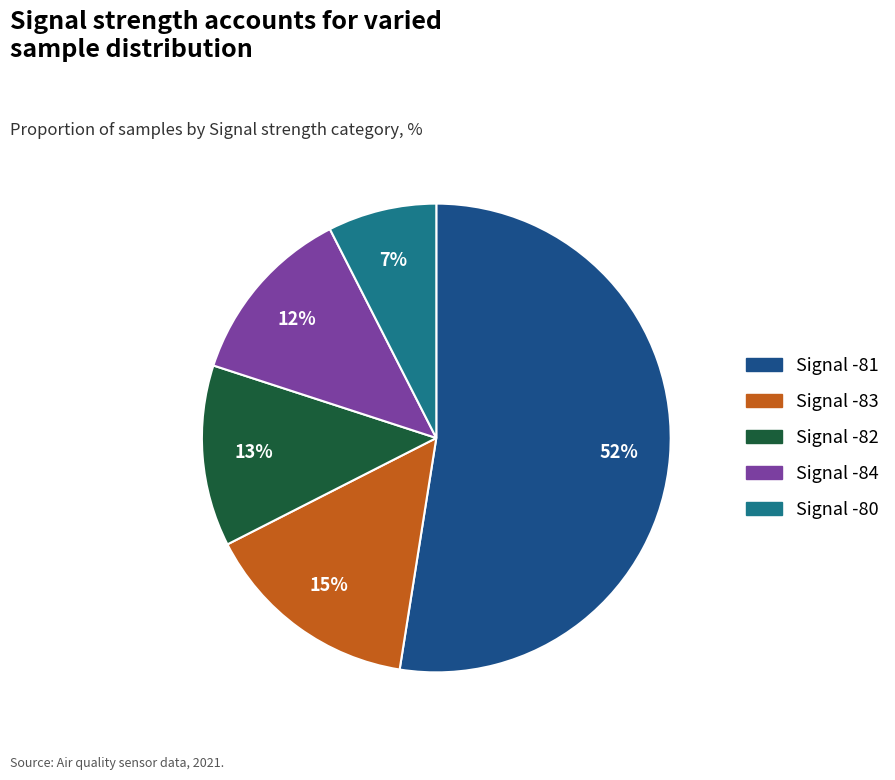

Is there any slice that represents more than half of the pie?

Yes